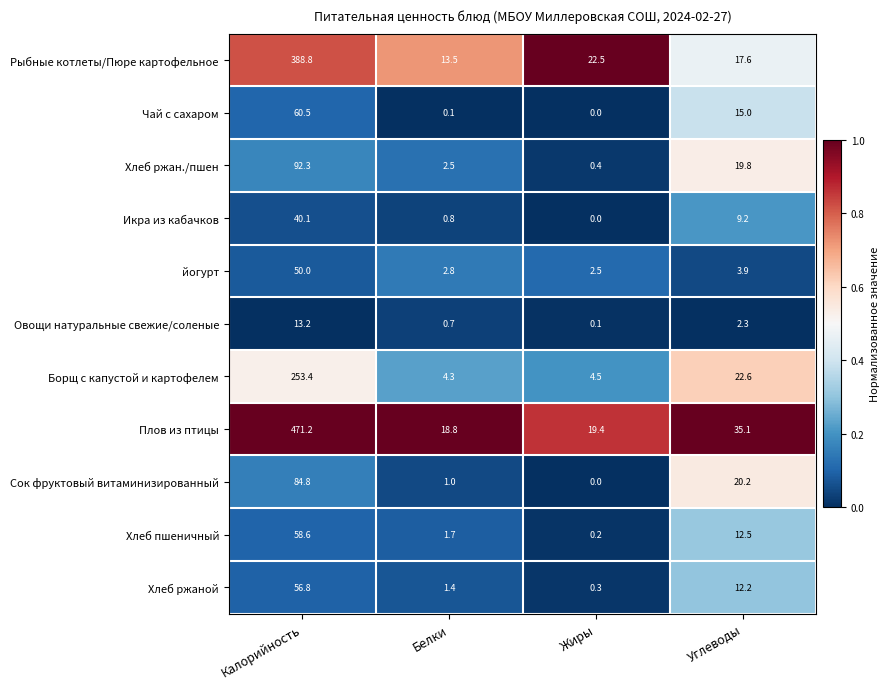

What is the maximum value for Хлеб ржан./пшен?

92.3